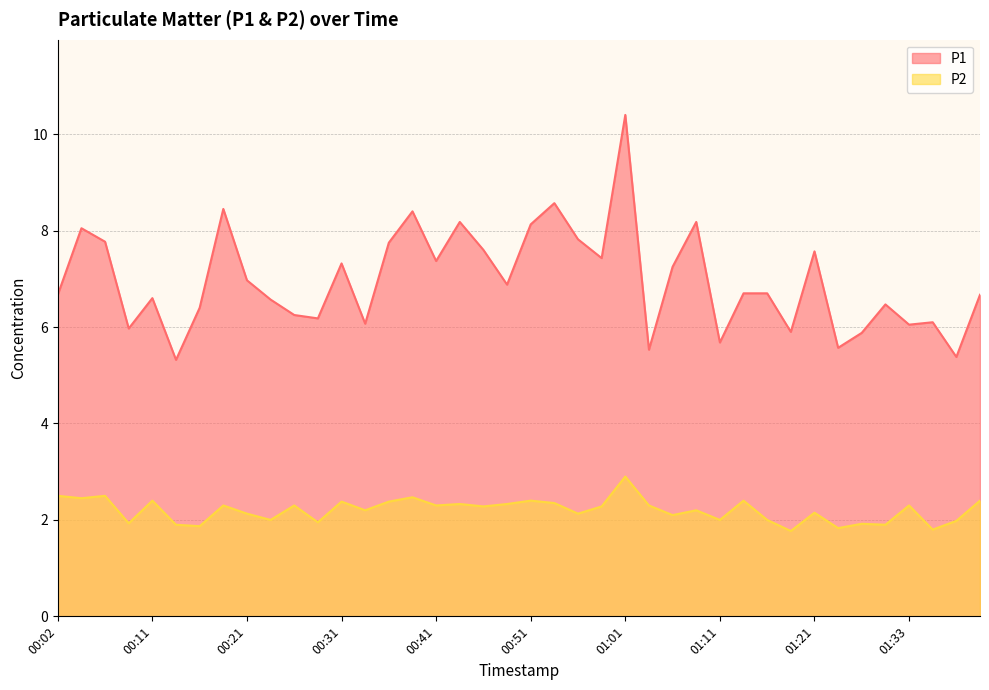

What is the average value of the P1 series?

7.0